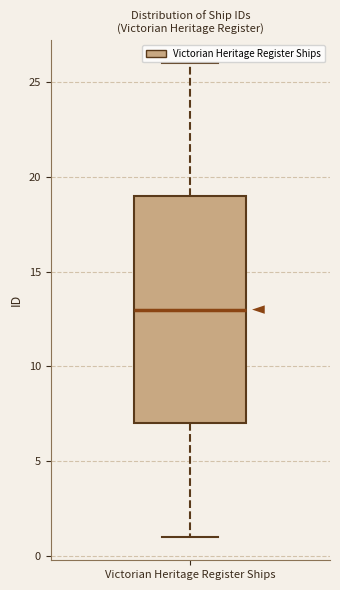

Where does the lower whisker of the box for Victorian Heritage Register Ships end on the y-axis? The values are not printed on the chart, so give them approximately, as read against the axis.

1